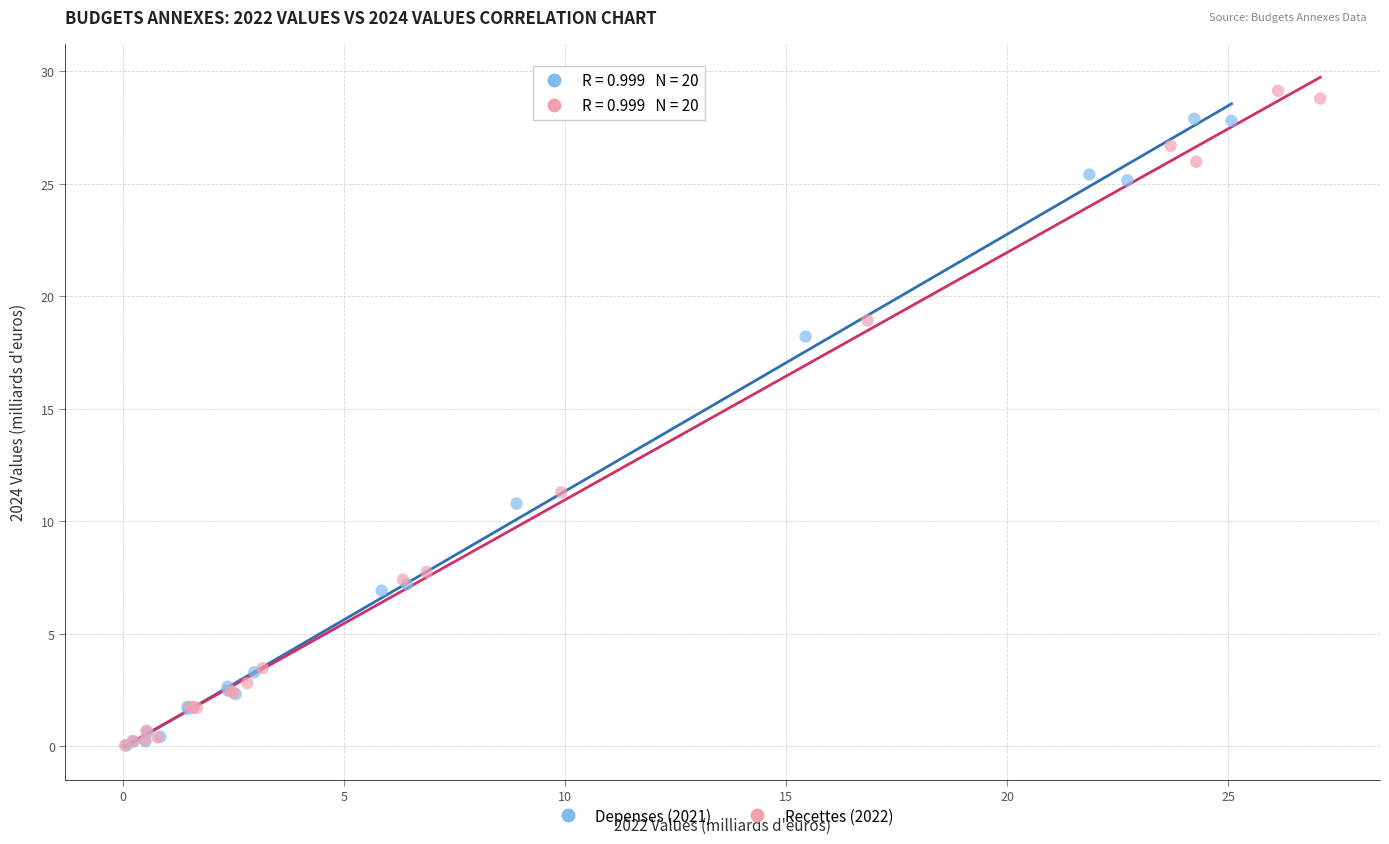

Which series contains the highest Y value?

Recettes (2022)